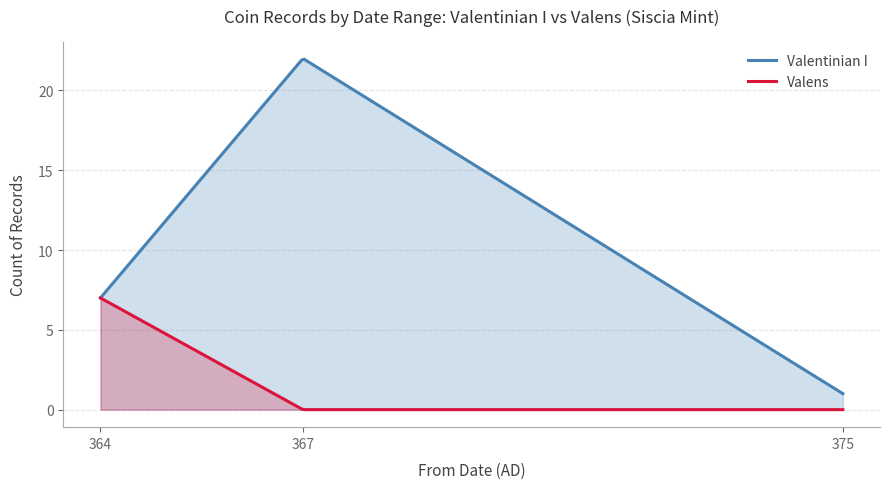

What is the maximum value for Valentinian I?

22.0